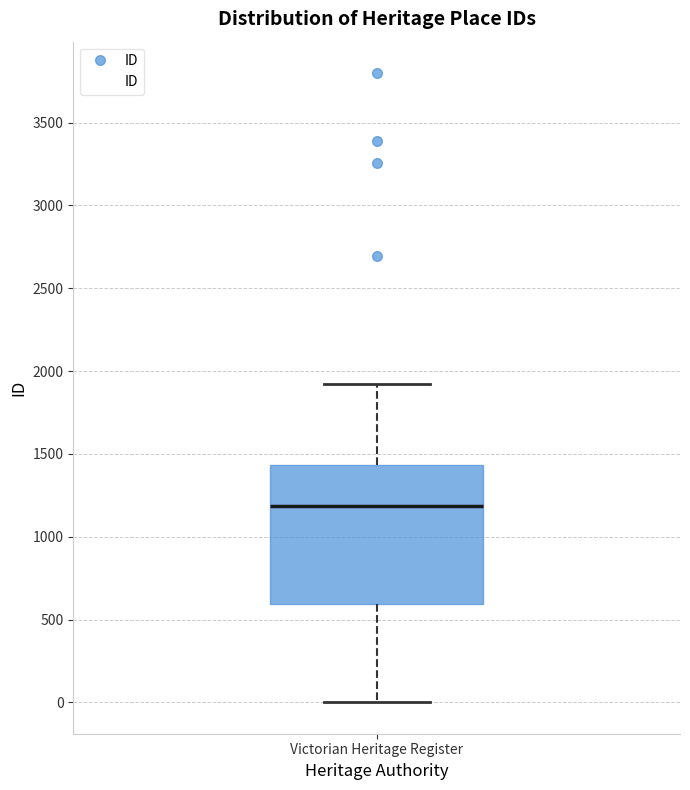

Read this box plot against the y-axis: the position of the median line, the range covered by the box, and the ends of both whiskers. The values are not printed on the chart, so give them approximately, as read against the axis.

median 1200, box 600 to 1450, whiskers 0 to 1950